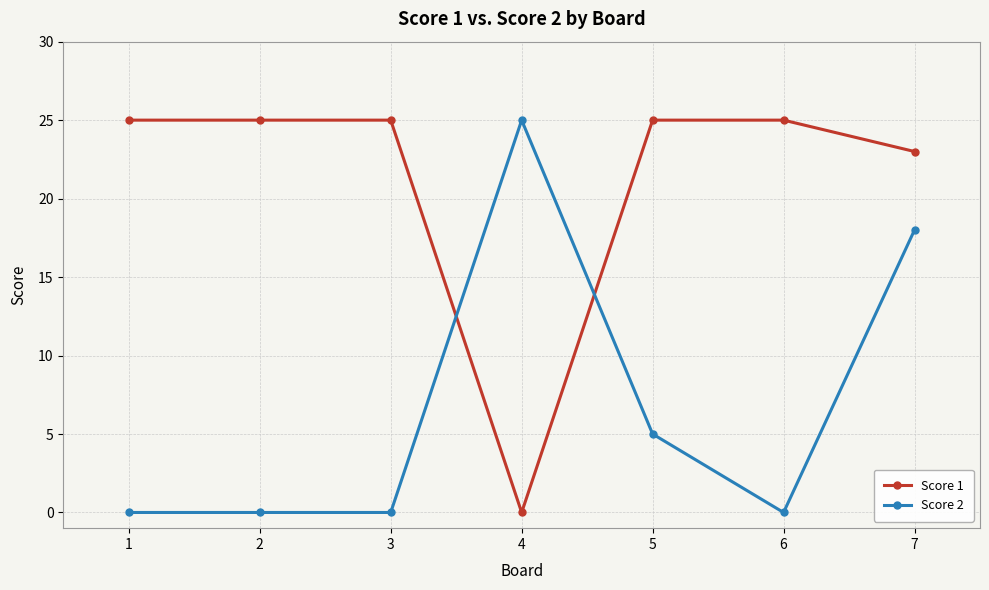

Reading left to right, list all the values displayed in this chart.

Score 1: 1=25	2=25	3=25	4=0	5=25	6=25	7=23
Score 2: 1=0	2=0	3=0	4=25	5=5	6=0	7=18